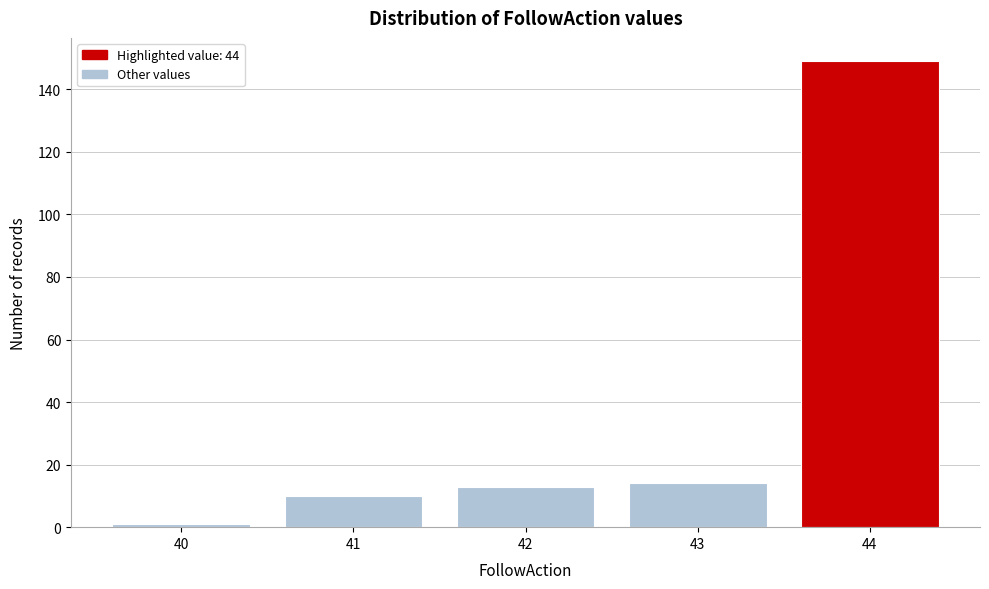

Reading left to right, transcribe all the data shown in this chart.

1	10	13	14	149